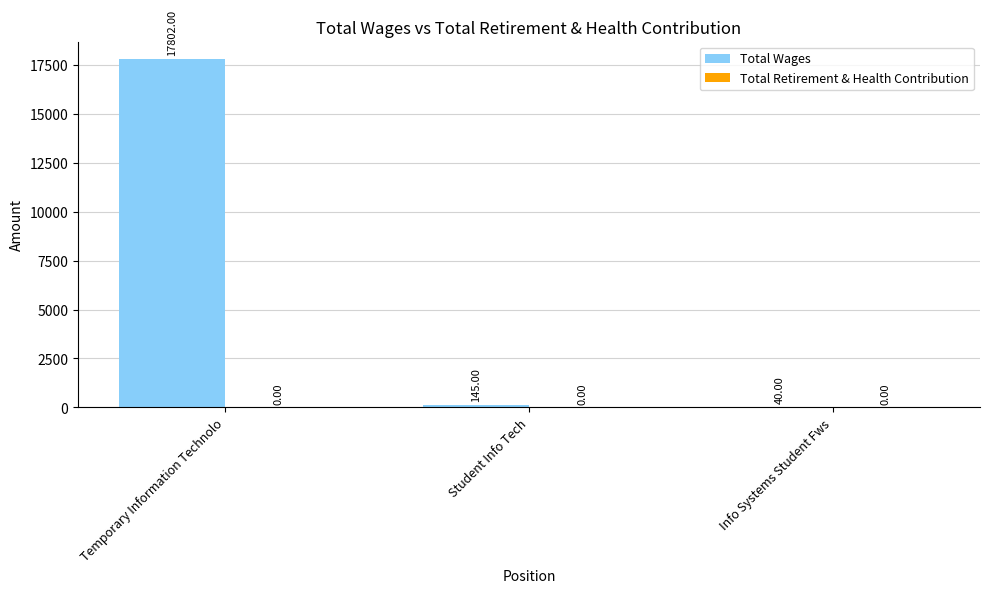

Where does the data first go above 145?

Temporary Information Technolo